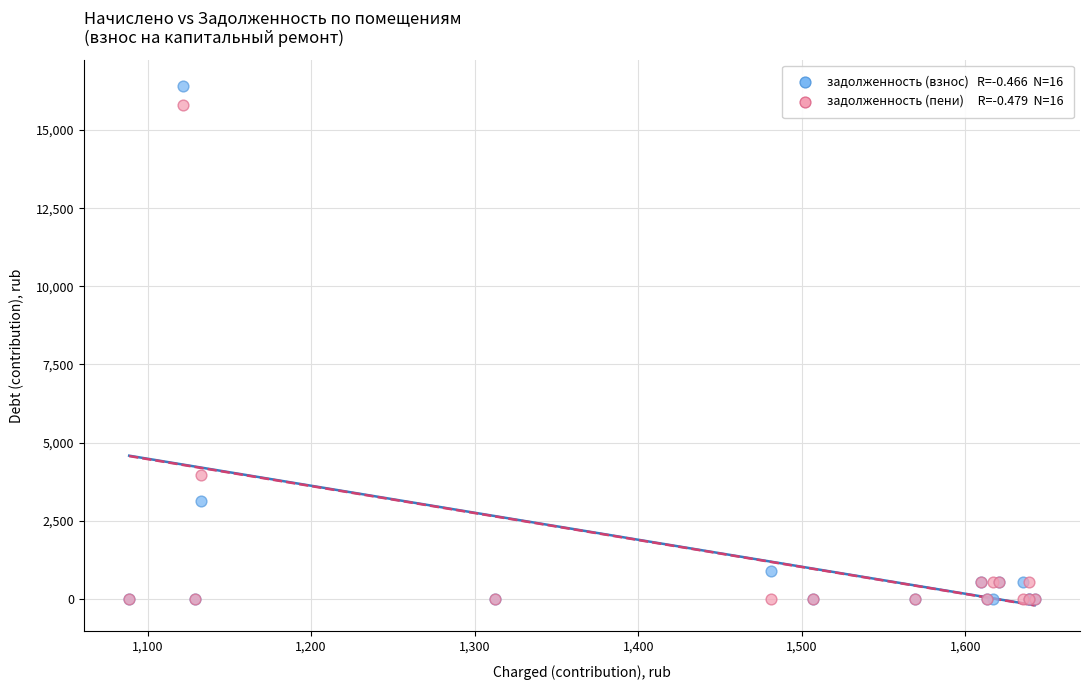

Across all series, what Y value is closest to 8210?

3959.5